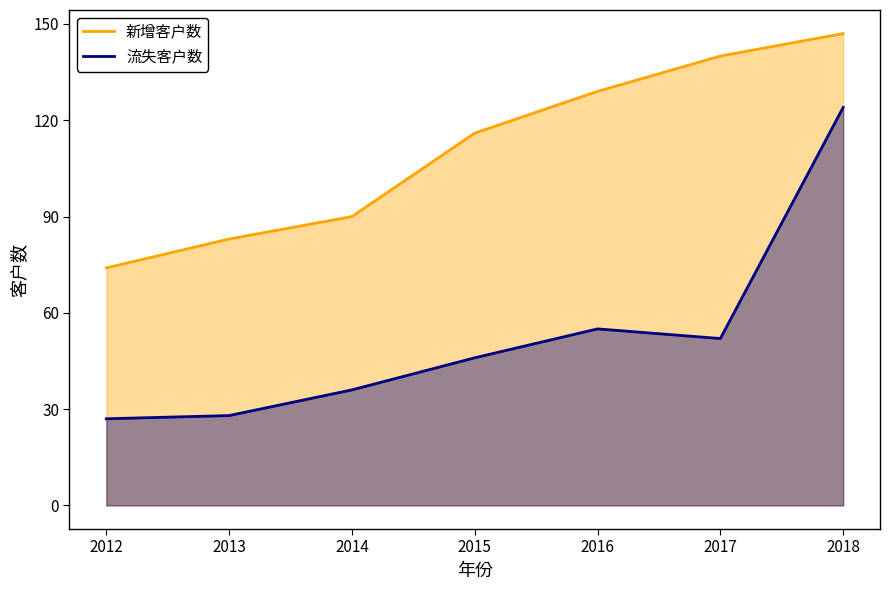

At which label does 新增客户数 first exceed 116?

2016